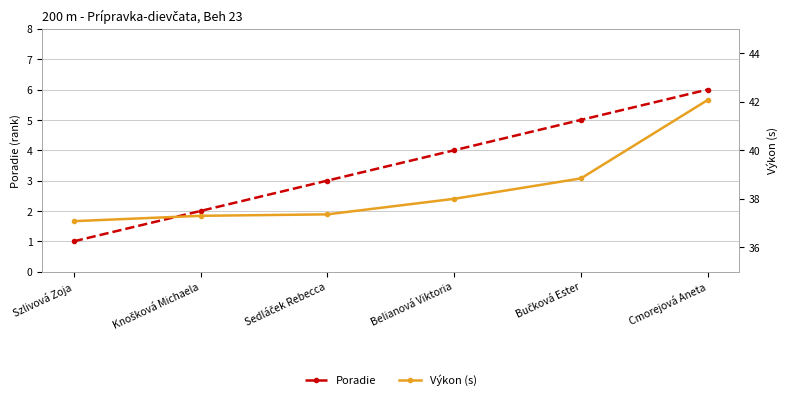

True or false: Poradie and Výkon (s) intersect in this chart.

False